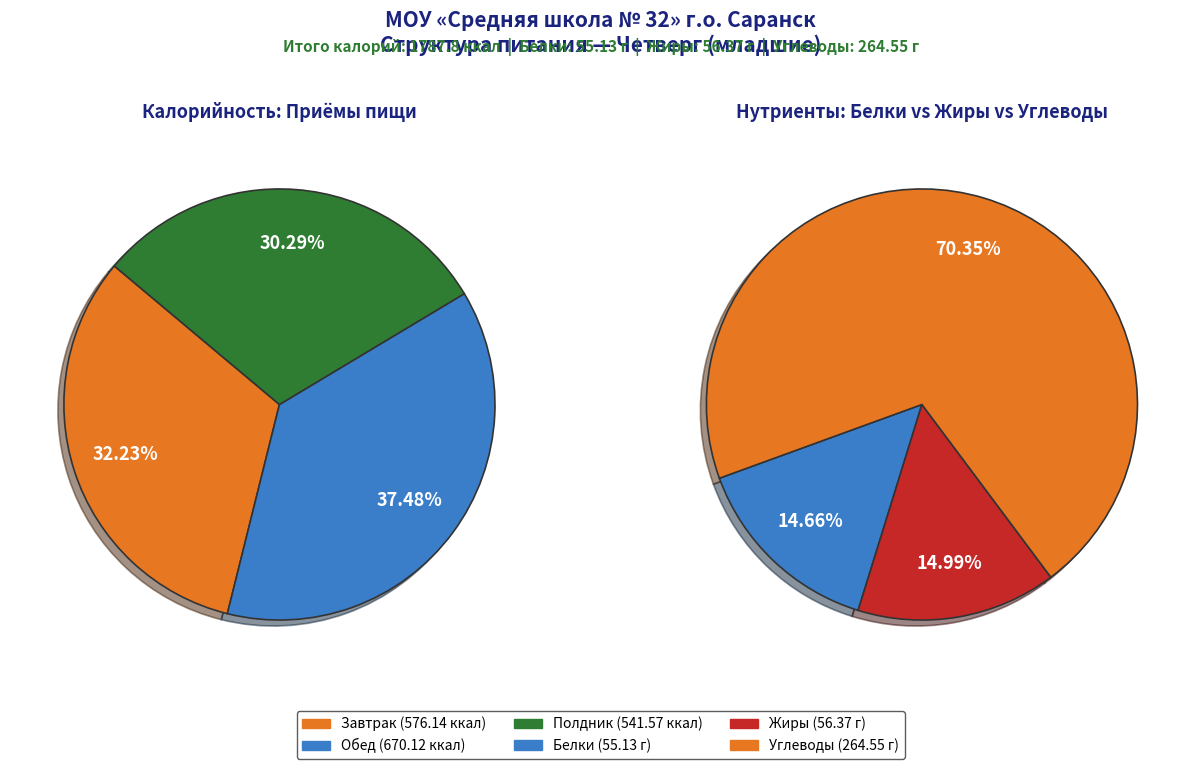

Combined, what portion of the pie is Завтрак and Обед?

69.7%